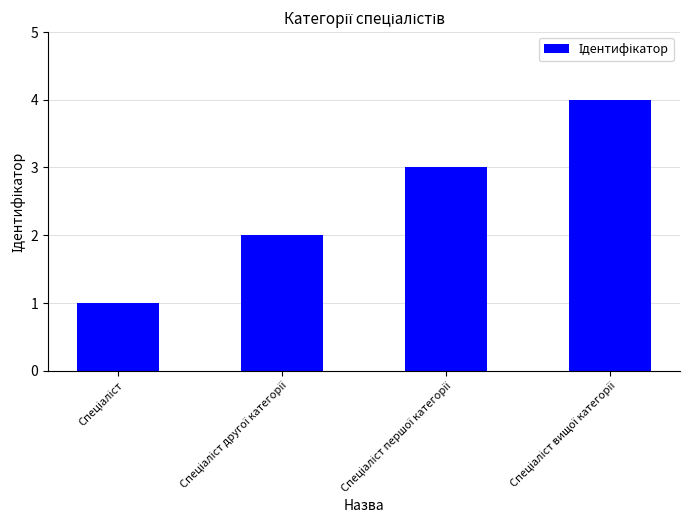

What is the difference between the maximum and minimum values?

3